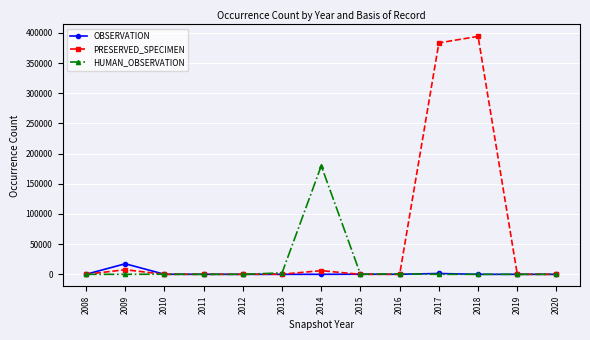

True or false: OBSERVATION has more than 0 interior local peaks.

True